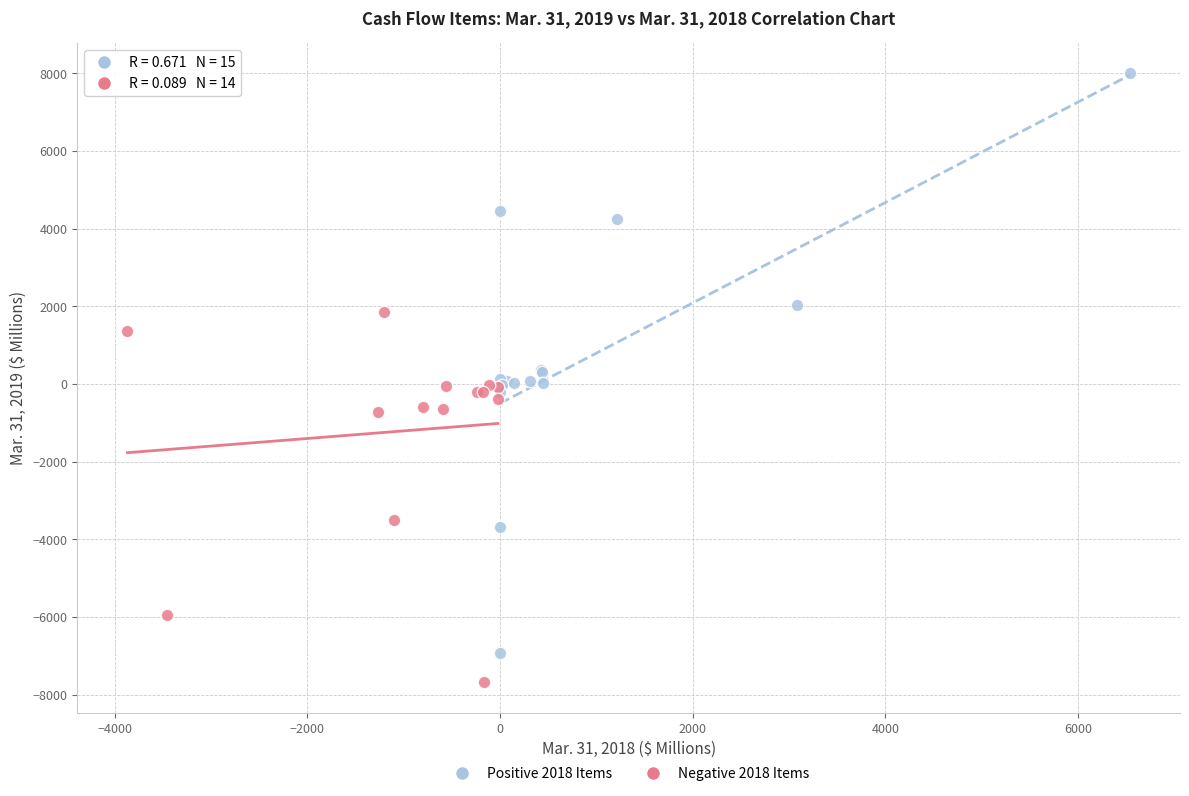

Which series contains the lowest Y value?

Negative 2018 Items